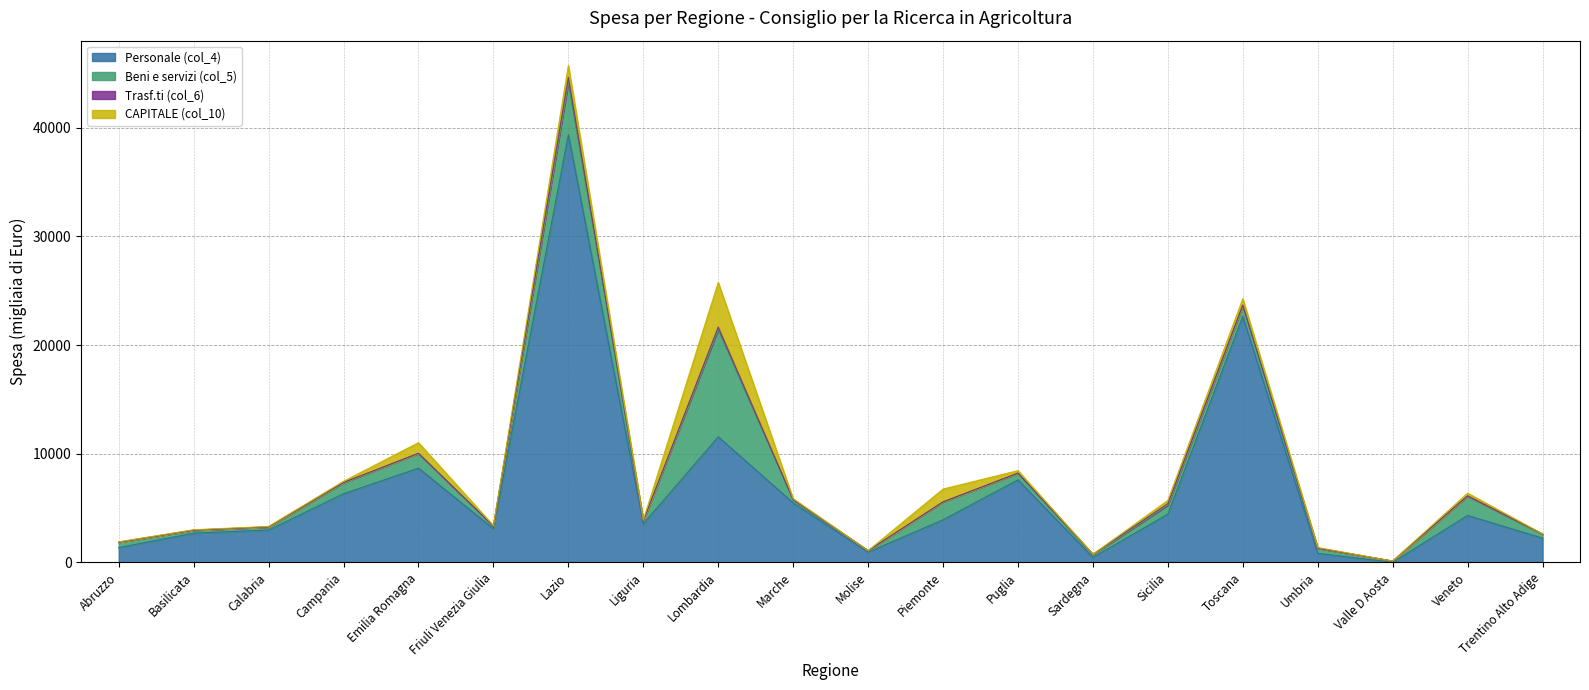

How many lines are shown in the chart?

4